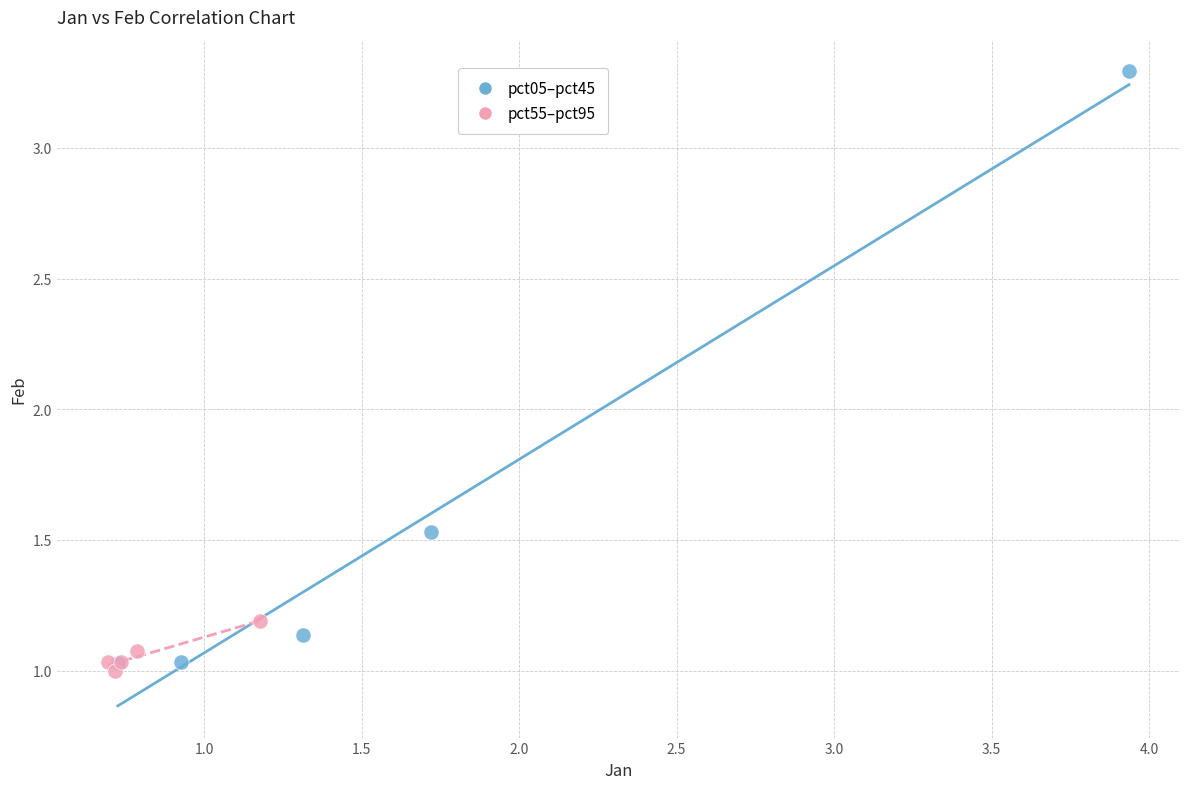

What are all the series names shown in the legend?

pct05–pct45, pct55–pct95